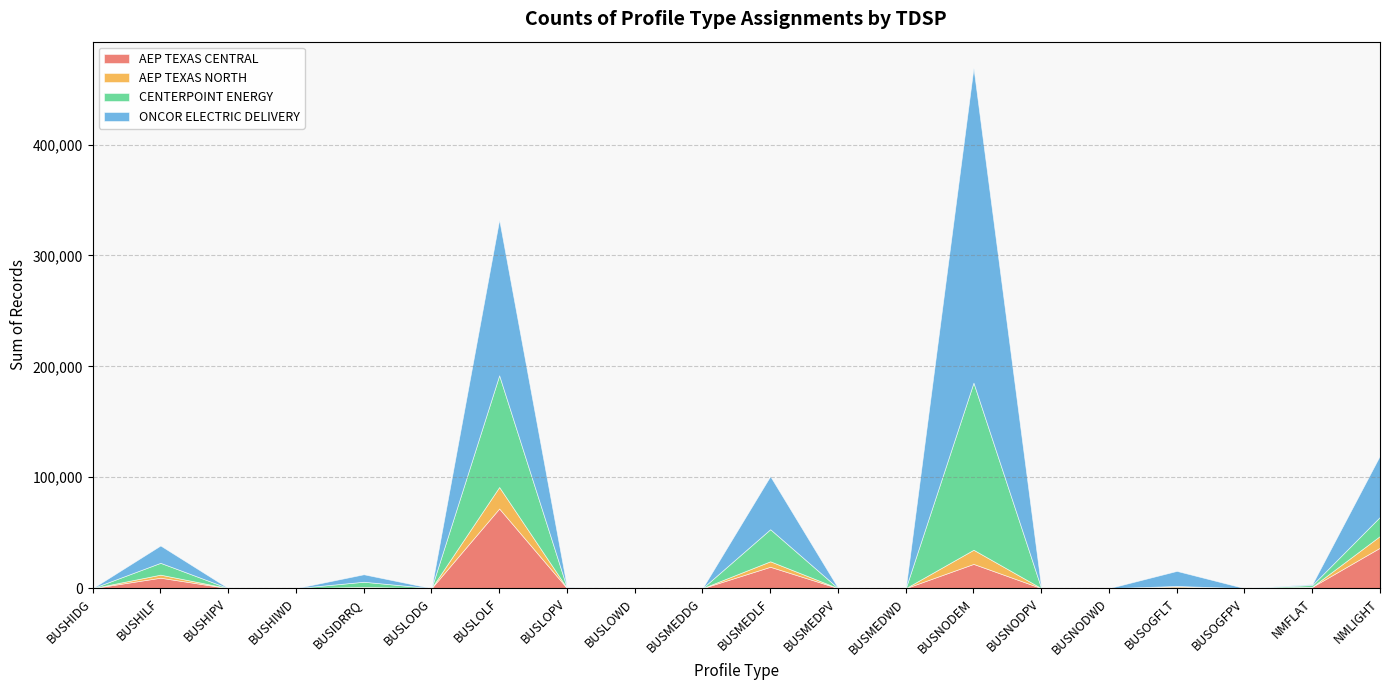

Rank the series at NMLIGHT from lowest to highest value.

AEP TEXAS NORTH, CENTERPOINT ENERGY, AEP TEXAS CENTRAL, ONCOR ELECTRIC DELIVERY